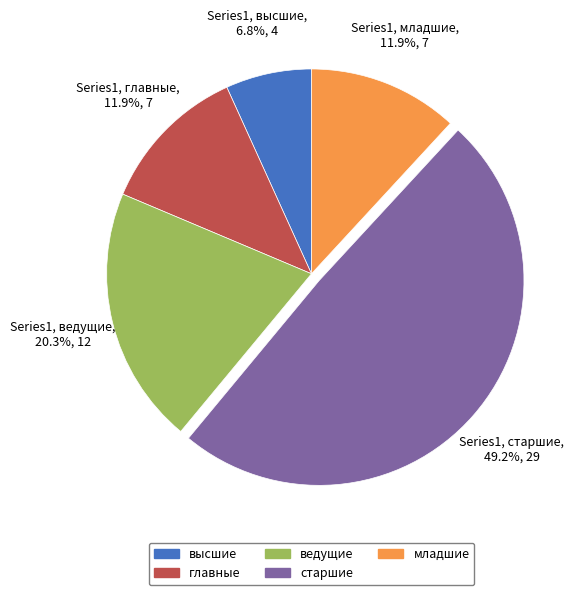

Combined, what portion of the pie is ведущие and младшие?

32.2%